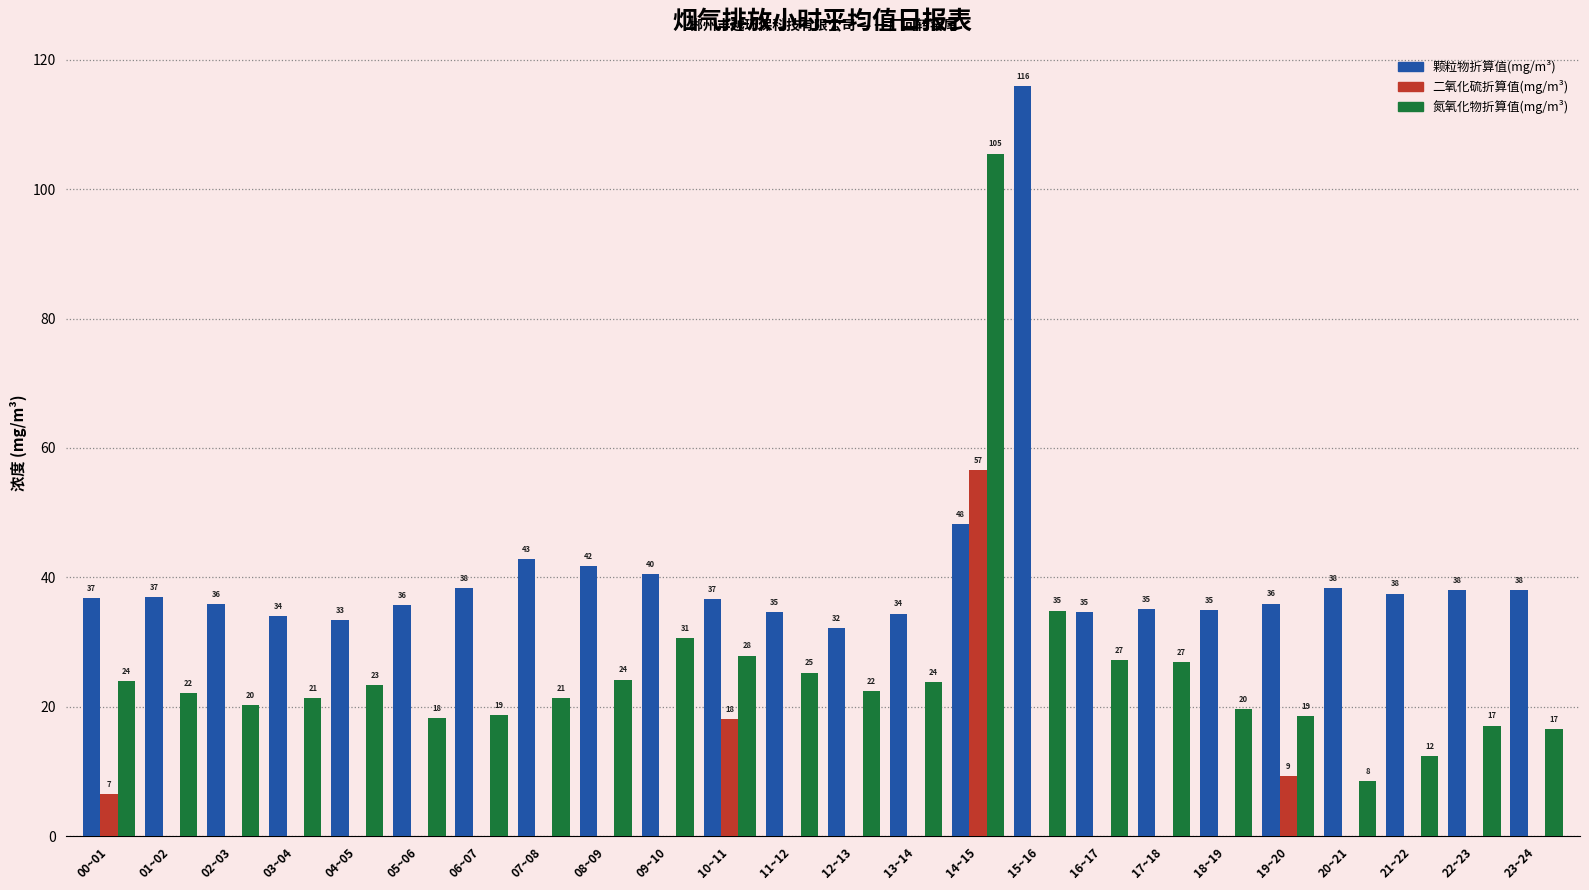

Which label corresponds to the largest value in the chart?

15~16